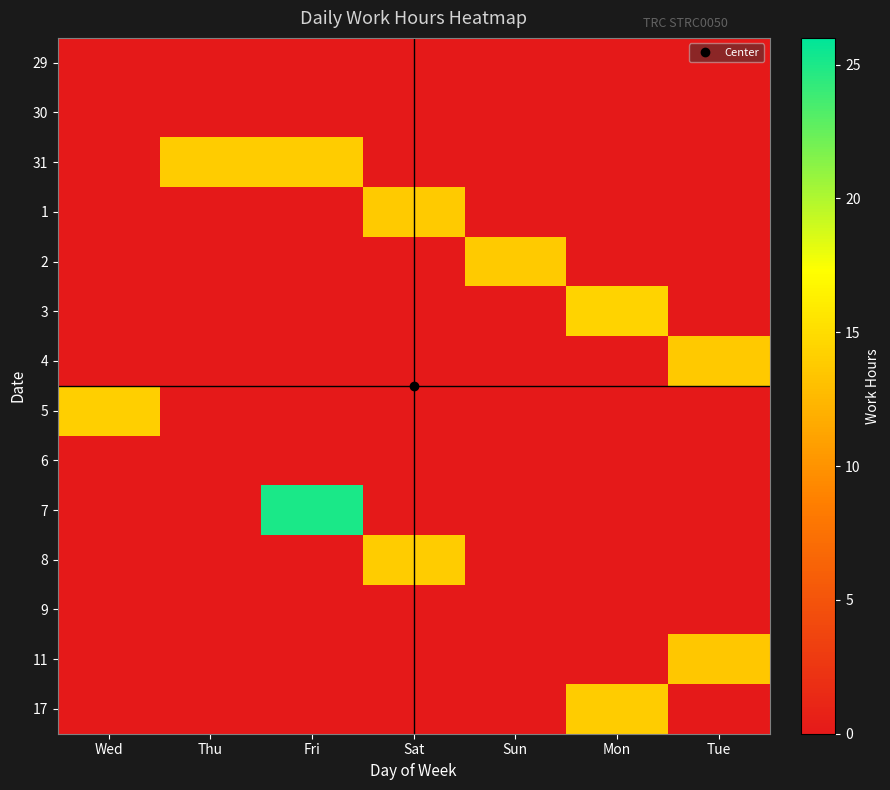

Reading left to right, transcribe all the data shown in this chart.

29: Wed=0.0	Thu=0.0	Fri=0.0	Sat=0.0	Sun=0.0	Mon=0.0	Tue=0.0
30: Wed=0.0	Thu=0.0	Fri=0.0	Sat=0.0	Sun=0.0	Mon=0.0	Tue=0.0
31: Wed=0.0	Thu=13.8	Fri=13.8	Sat=0.0	Sun=0.0	Mon=0.0	Tue=0.0
1: Wed=0.0	Thu=0.0	Fri=0.0	Sat=13.8	Sun=0.0	Mon=0.0	Tue=0.0
2: Wed=0.0	Thu=0.0	Fri=0.0	Sat=0.0	Sun=13.7	Mon=0.0	Tue=0.0
3: Wed=0.0	Thu=0.0	Fri=0.0	Sat=0.0	Sun=0.0	Mon=14.4	Tue=0.0
4: Wed=0.0	Thu=0.0	Fri=0.0	Sat=0.0	Sun=0.0	Mon=0.0	Tue=13.7
5: Wed=14.0	Thu=0.0	Fri=0.0	Sat=0.0	Sun=0.0	Mon=0.0	Tue=0.0
6: Wed=0.0	Thu=0.0	Fri=0.0	Sat=0.0	Sun=0.0	Mon=0.0	Tue=0.0
7: Wed=0.0	Thu=0.0	Fri=25.0	Sat=0.0	Sun=0.0	Mon=0.0	Tue=0.0
8: Wed=0.0	Thu=0.0	Fri=0.0	Sat=13.9	Sun=0.0	Mon=0.0	Tue=0.0
9: Wed=0.0	Thu=0.0	Fri=0.0	Sat=0.0	Sun=0.0	Mon=0.0	Tue=0.0
11: Wed=0.0	Thu=0.0	Fri=0.0	Sat=0.0	Sun=0.0	Mon=0.0	Tue=13.6
17: Wed=0.0	Thu=0.0	Fri=0.0	Sat=0.0	Sun=0.0	Mon=13.8	Tue=0.0